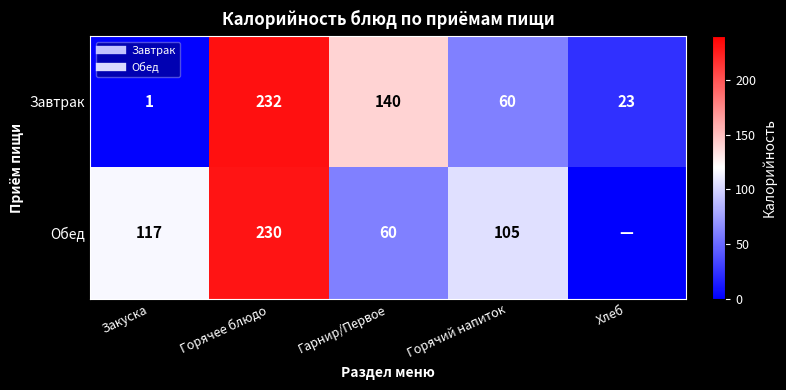

What is the sum of all Обед values?

512